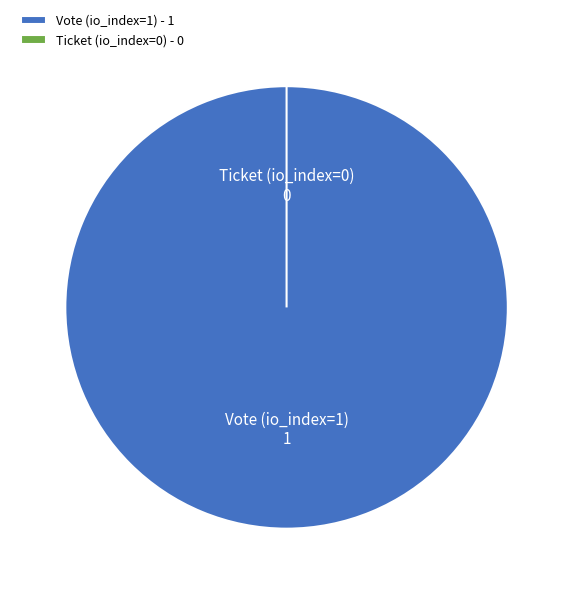

Combined, do Ticket (io_index=0) and Vote (io_index=1) account for over 50%?

Yes